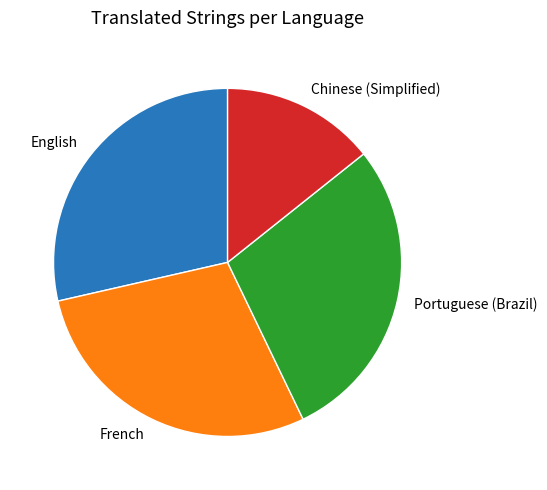

How many segments does this pie chart have?

4